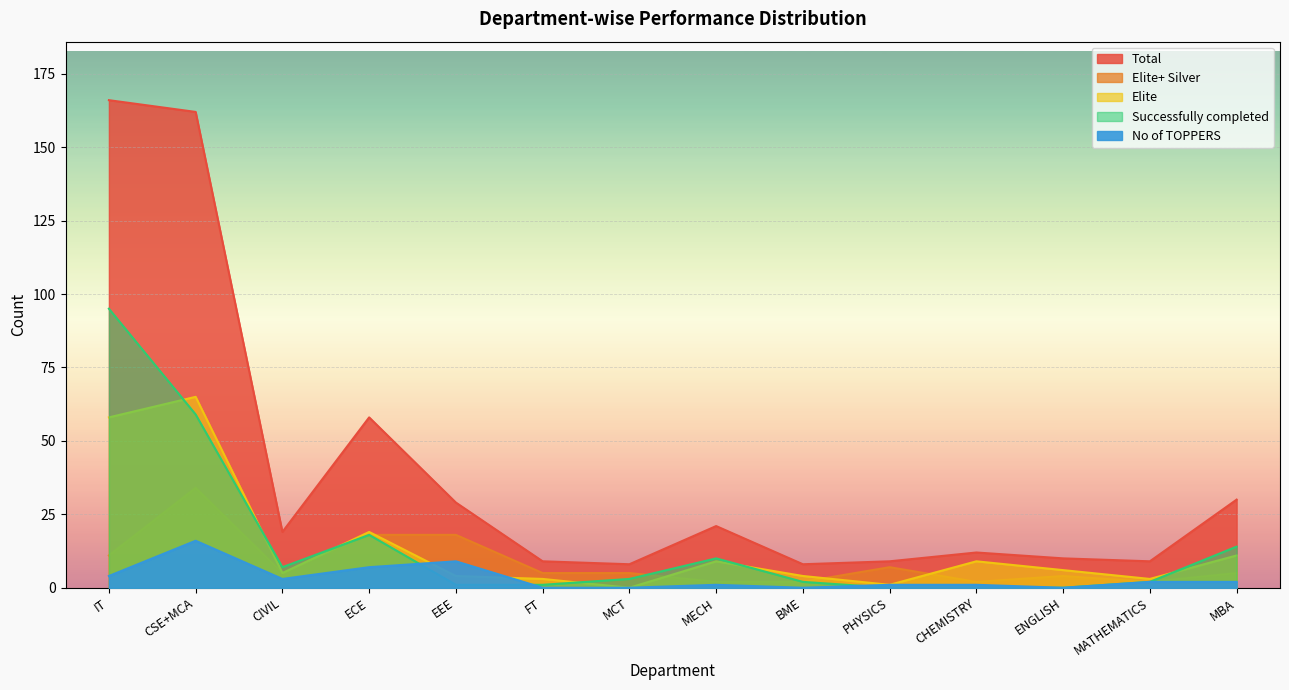

Reading left to right, list all the values displayed in this chart.

Total: 166	162	19	58	29	9	8	21	8	9	12	10	9	30
Elite+ Silver: 11	34	5	18	18	5	5	2	2	7	2	4	2	5
Elite: 58	65	5	19	4	3	0	9	4	1	9	6	3	11
Successfully completed: 95	59	7	18	1	1	3	10	2	0	0	0	2	14
No of TOPPERS: 4	16	3	7	9	0	0	1	0	1	1	0	2	2